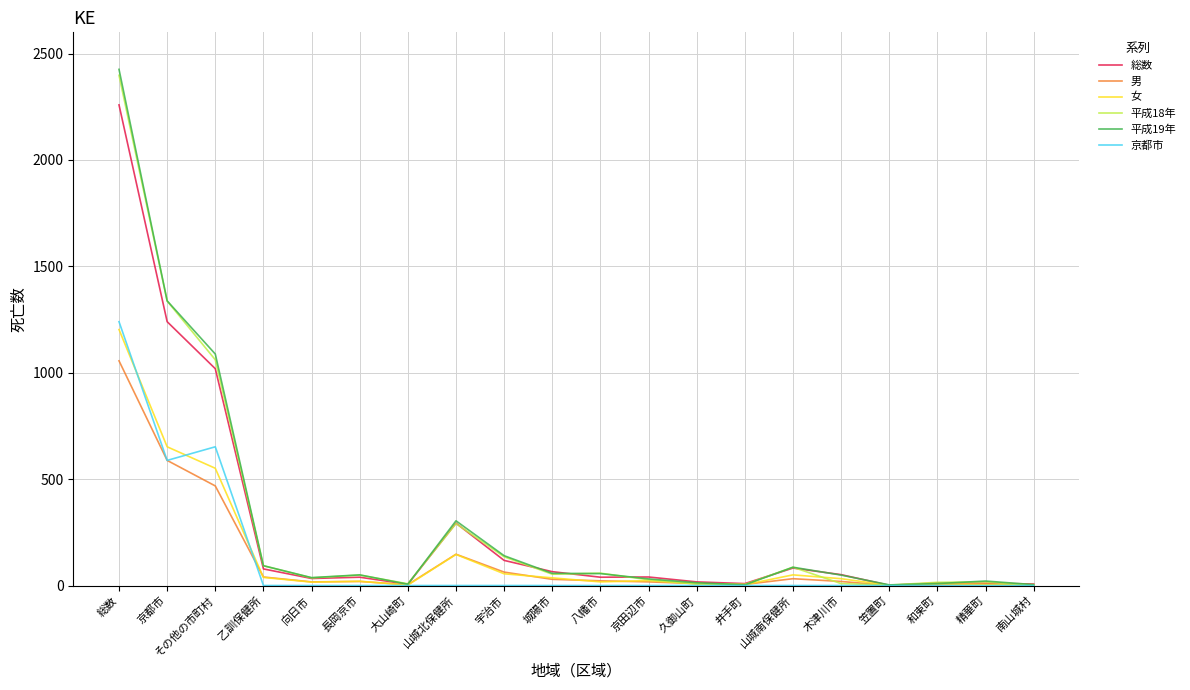

Which series has the largest range (max minus min)?

平成19年